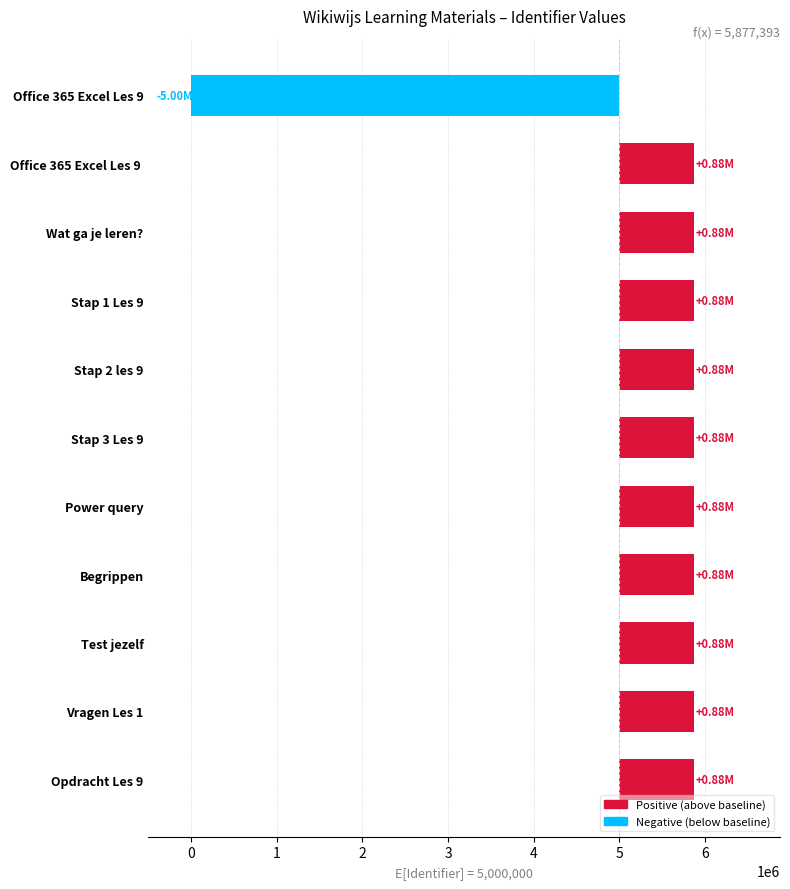

Read the value at Begrippen, to the nearest 100.

877400